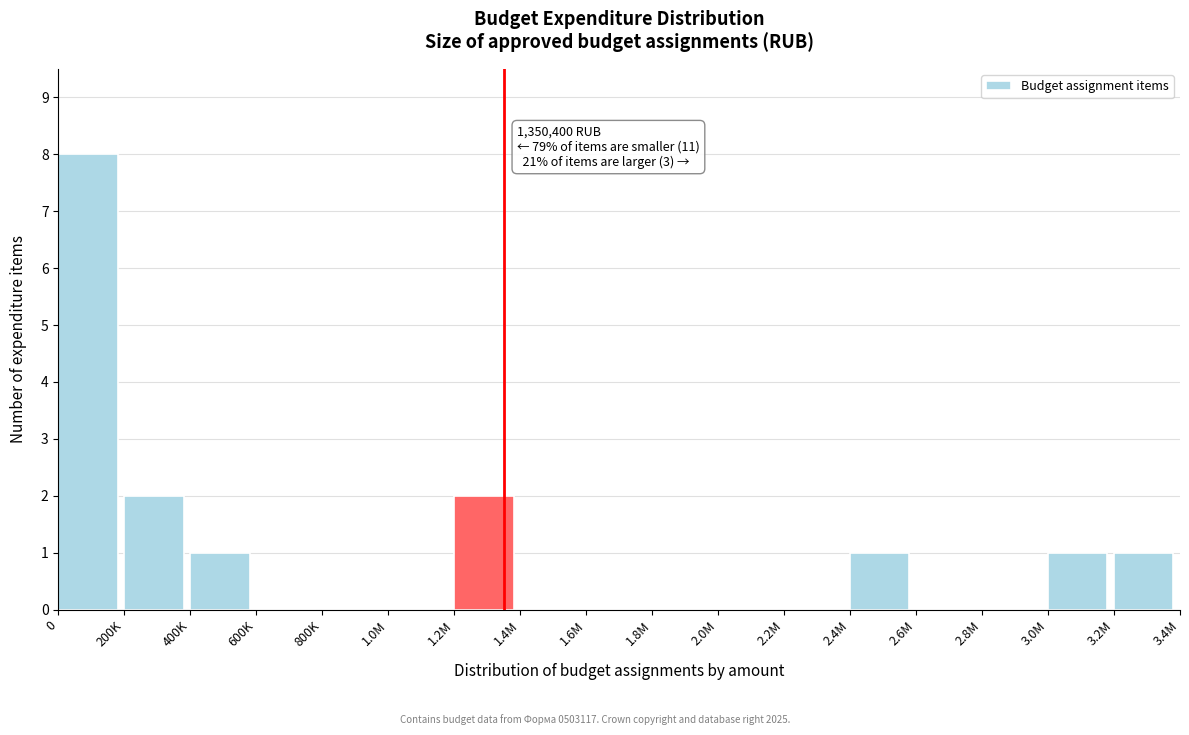

Reading right to left, list all the values displayed in this chart.

3.2M=1	3.0M=1	2.8M=0	2.6M=0	2.4M=1	2.2M=0	2.0M=0	1.8M=0	1.6M=0	1.4M=0	1.2M=2	1.0M=0	800K=0	600K=0	400K=1	200K=2	0=8